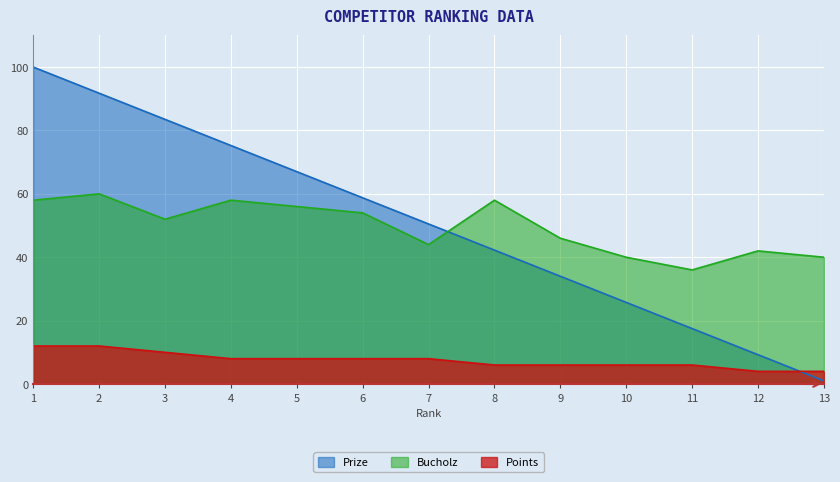

Between 9 and 4, which is larger?

4